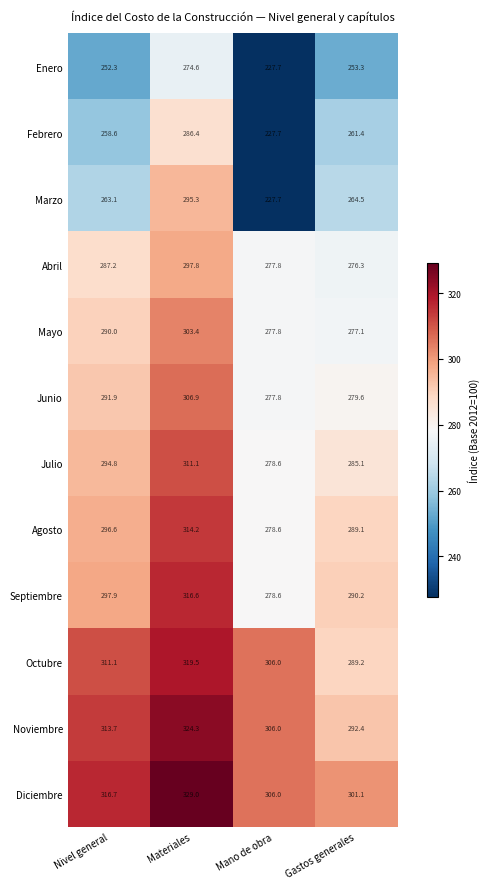

True or false: Julio has a value of 278.6 at Mano de obra.

True